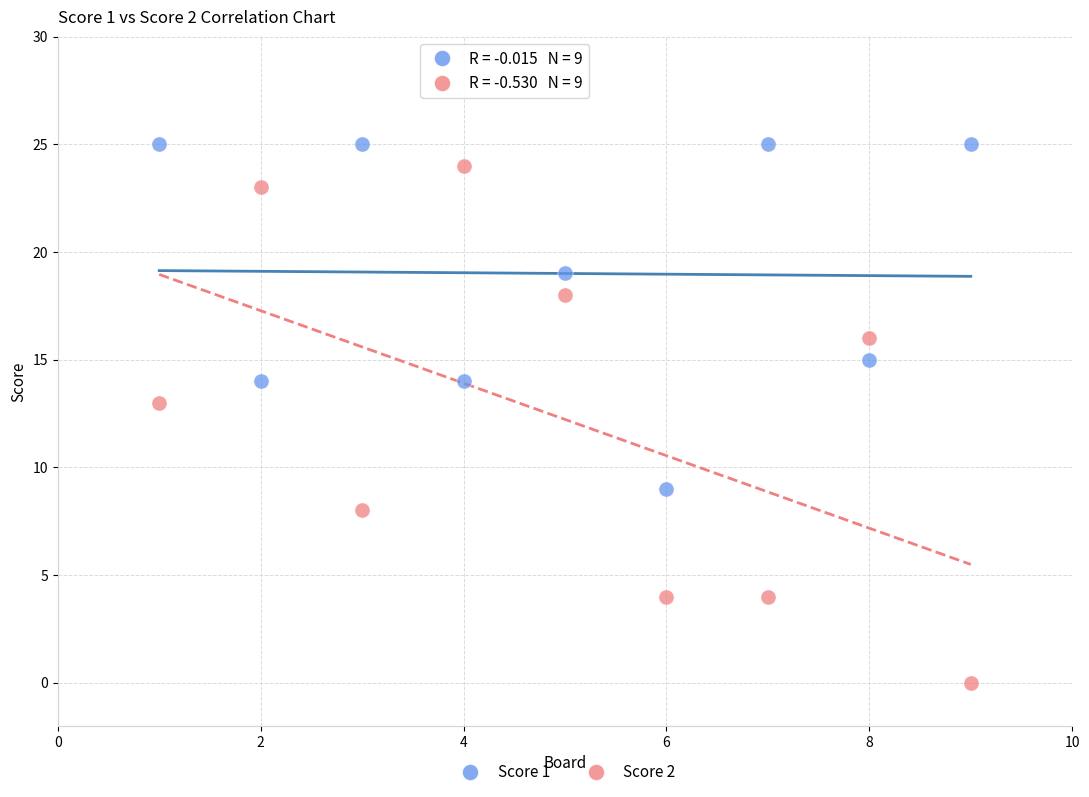

Which series contains the highest Y value?

Score 1